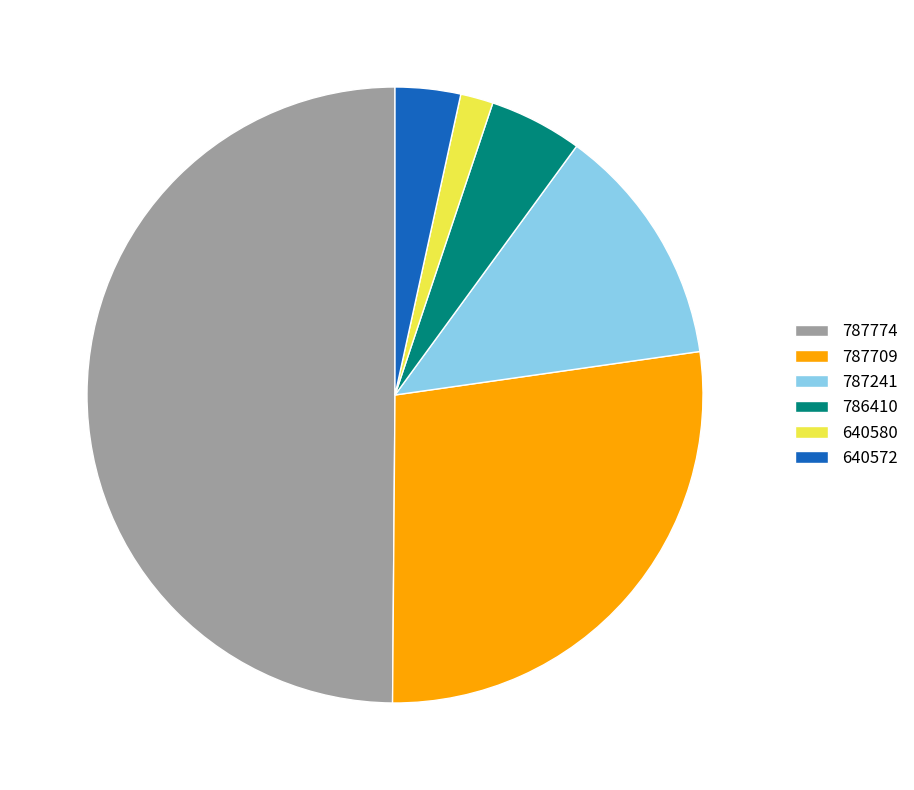

Rank the categories by value from lowest to highest.

640580, 640572, 786410, 787241, 787709, 787774